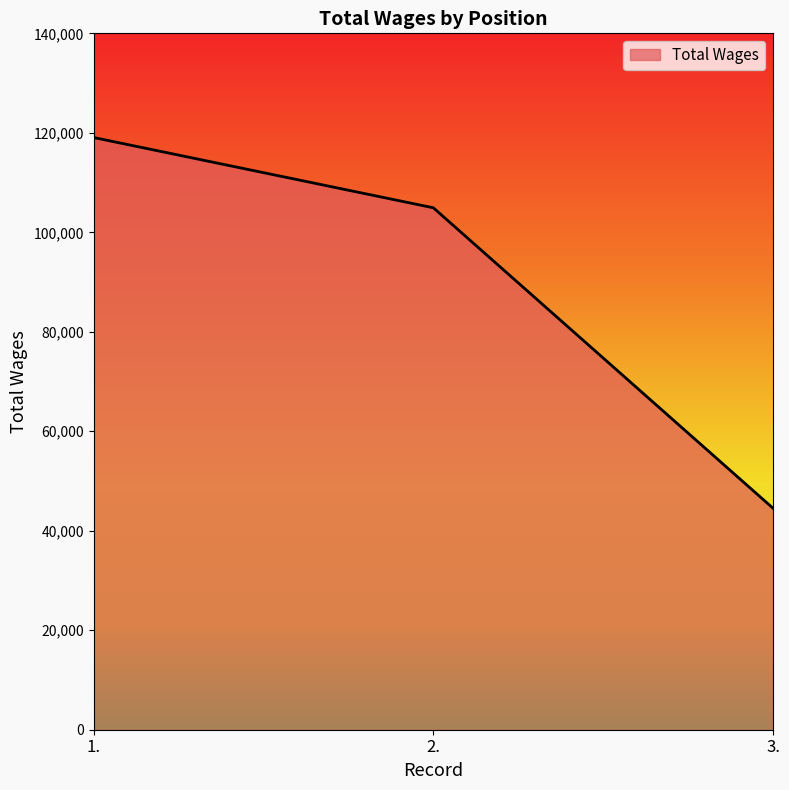

Does the chart display data point markers on the line(s)?

No